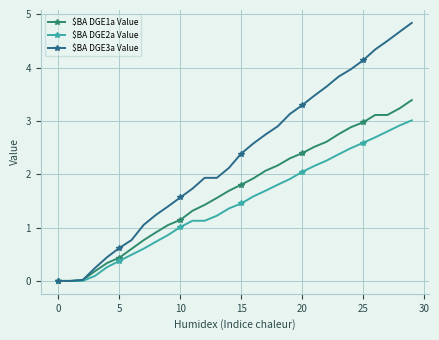

True or false: $BA DGE3a Value has more than 2 points higher than both neighbors.

False